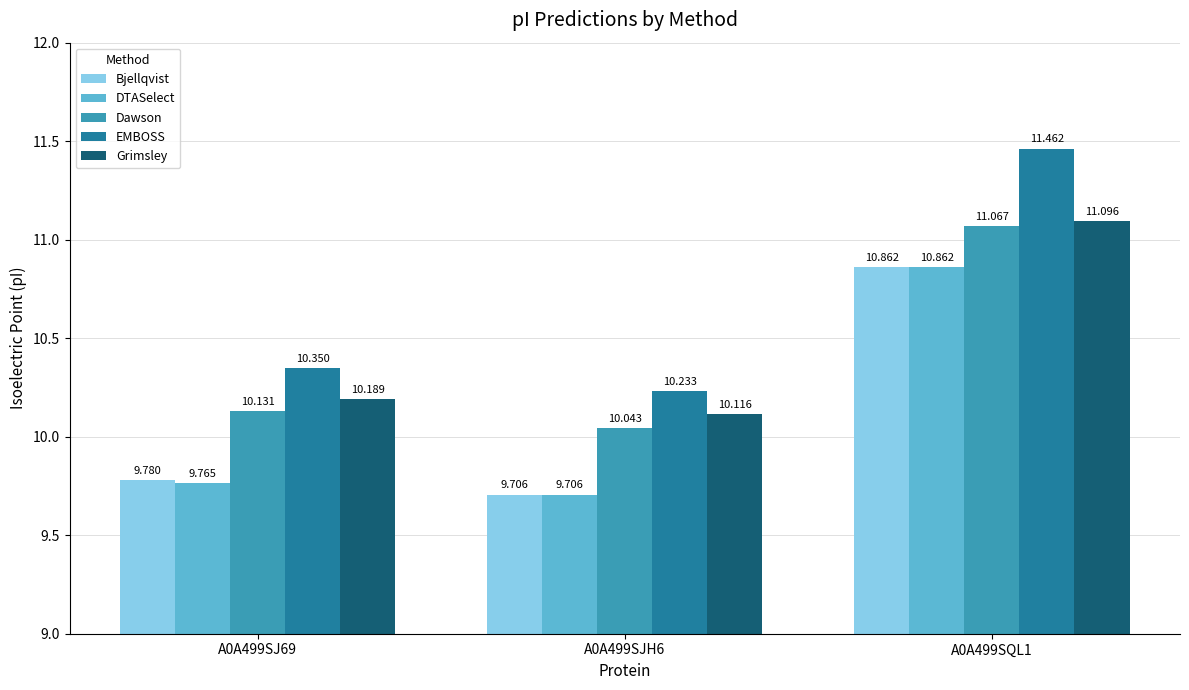

Which series changed the most between A0A499SJH6 and A0A499SQL1?

EMBOSS